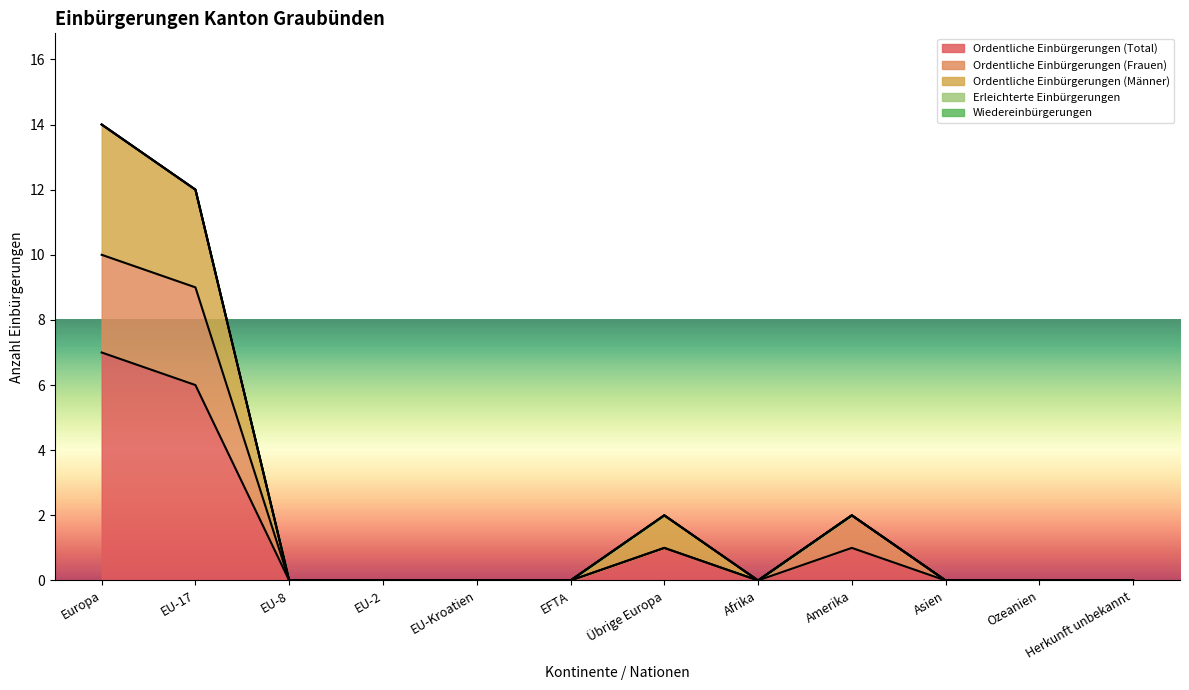

What is the label of the 2nd point from the left?

EU-17